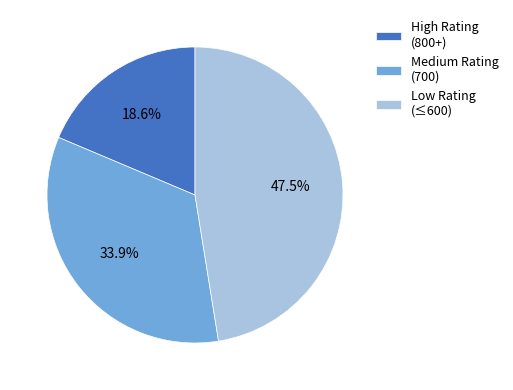

What portion of the pie excludes Low Rating (≤600)?

52.5%